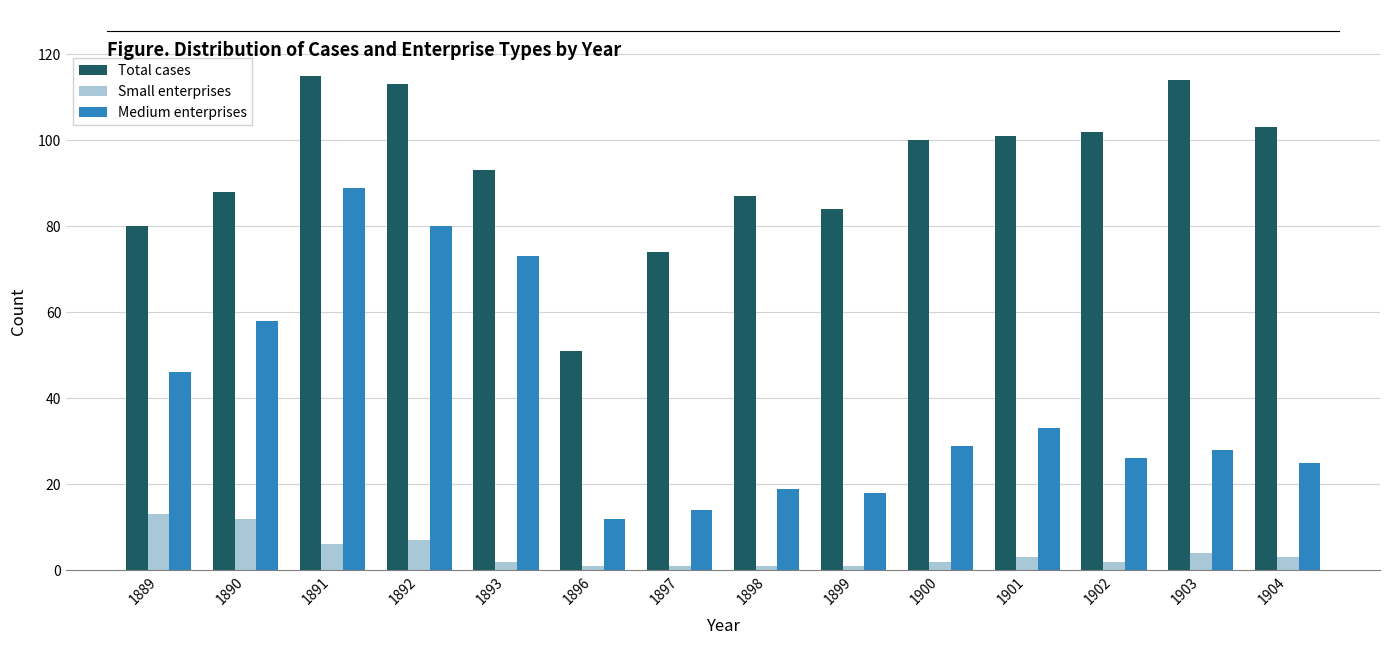

What is the sum of the Medium enterprises values at 1903 and 1889?

74